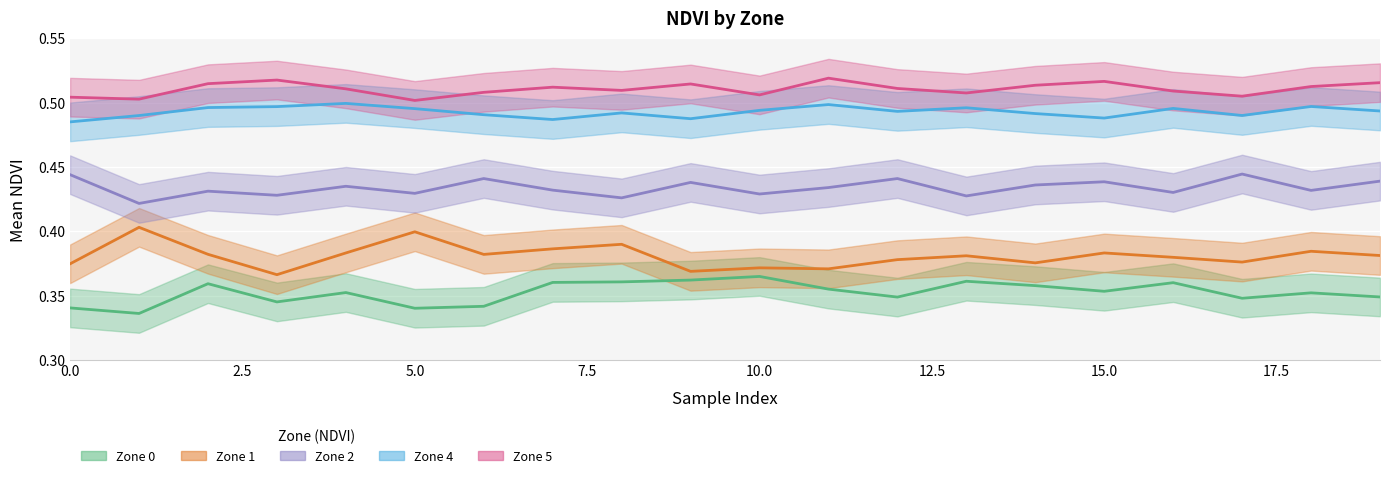

True or false: Zone_1_mean_NDVI and Zone_2_mean_NDVI intersect in this chart.

False